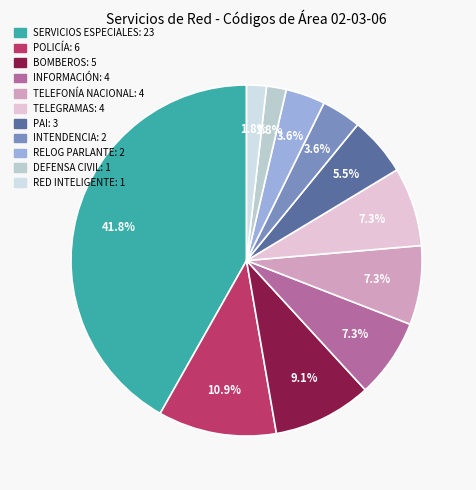

Which category has the biggest portion of the pie?

SERVICIOS ESPECIALES